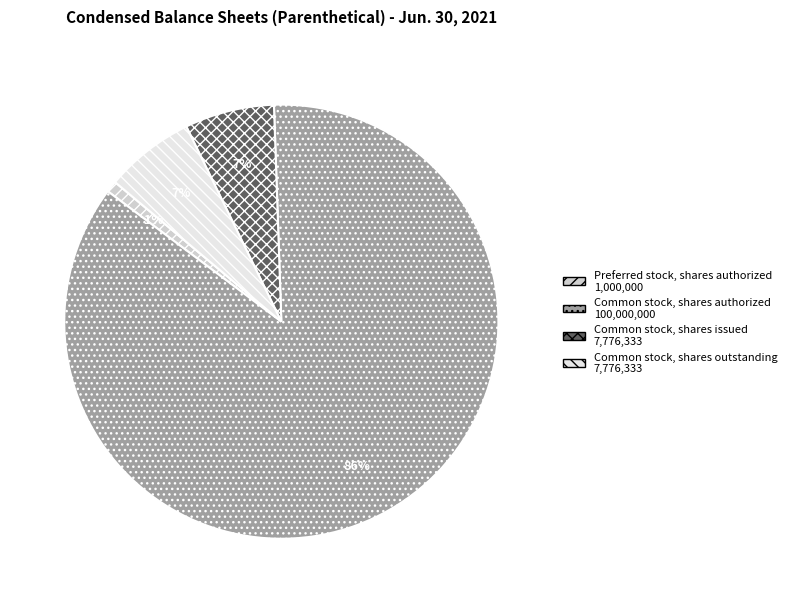

Is there any slice that represents more than half of the pie?

Yes